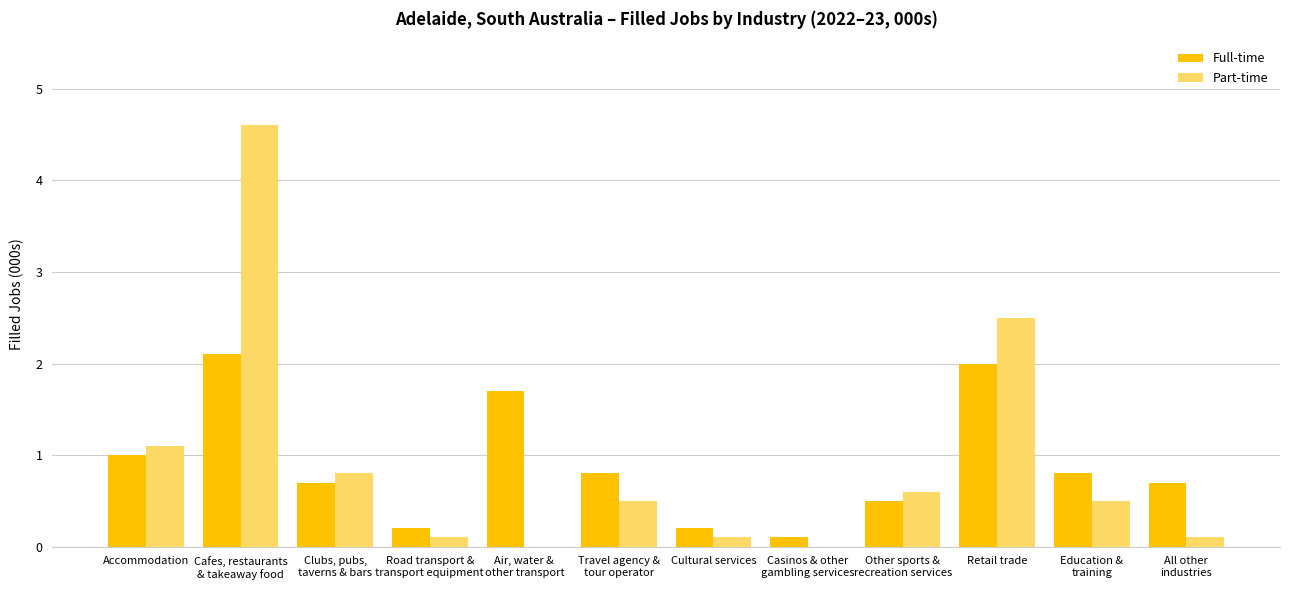

Reading right to left, what are all the values shown in this chart?

Full-time: All other
industries=0.7	Education &
training=0.8	Retail trade=2.0	Other sports &
recreation services=0.5	Casinos & other
gambling services=0.1	Cultural services=0.2	Travel agency &
tour operator=0.8	Air, water &
other transport=1.7	Road transport &
transport equipment=0.2	Clubs, pubs,
taverns & bars=0.7	Cafes, restaurants
& takeaway food=2.1	Accommodation=1.0
Part-time: All other
industries=0.1	Education &
training=0.5	Retail trade=2.5	Other sports &
recreation services=0.6	Casinos & other
gambling services=0.0	Cultural services=0.1	Travel agency &
tour operator=0.5	Air, water &
other transport=0.0	Road transport &
transport equipment=0.1	Clubs, pubs,
taverns & bars=0.8	Cafes, restaurants
& takeaway food=4.6	Accommodation=1.1